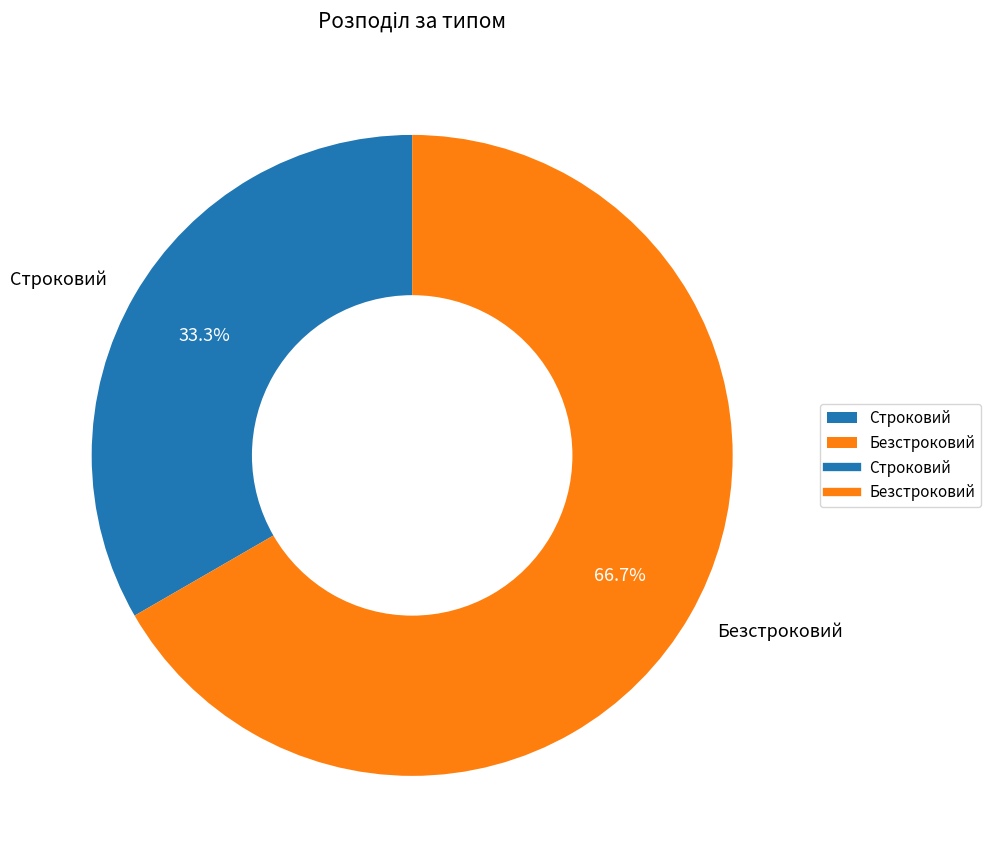

What percentage is the Безстроковий slice, to the nearest percent?

67%